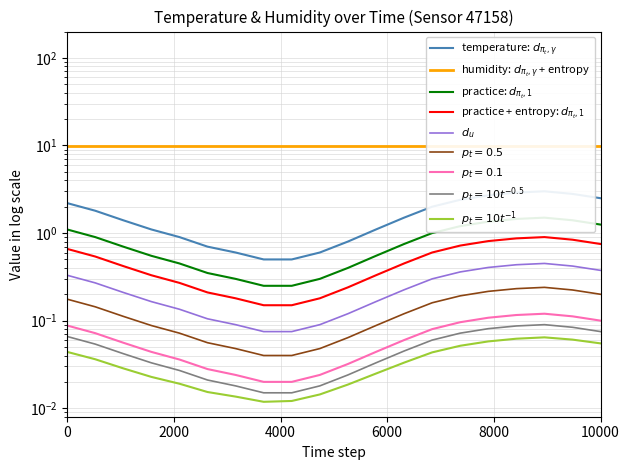

True or false: practice: $d_{\pi_t, 1}$ and humidity: $d_{\pi_t, \gamma}$ + entropy intersect in this chart.

False